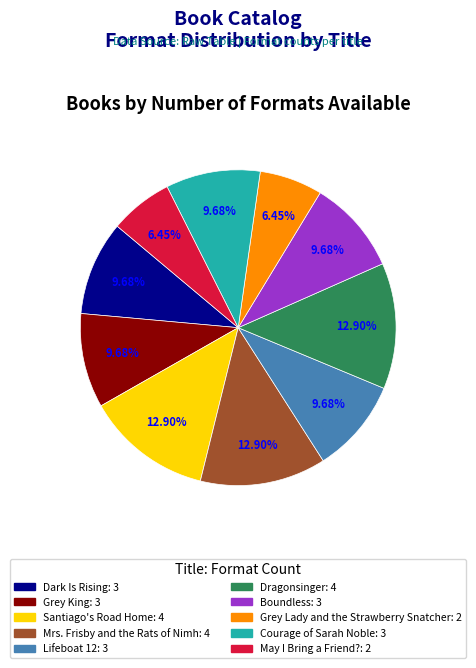

To the nearest percent, what is the combined percentage of Grey Lady and the Strawberry Snatcher and May I Bring a Friend??

13%